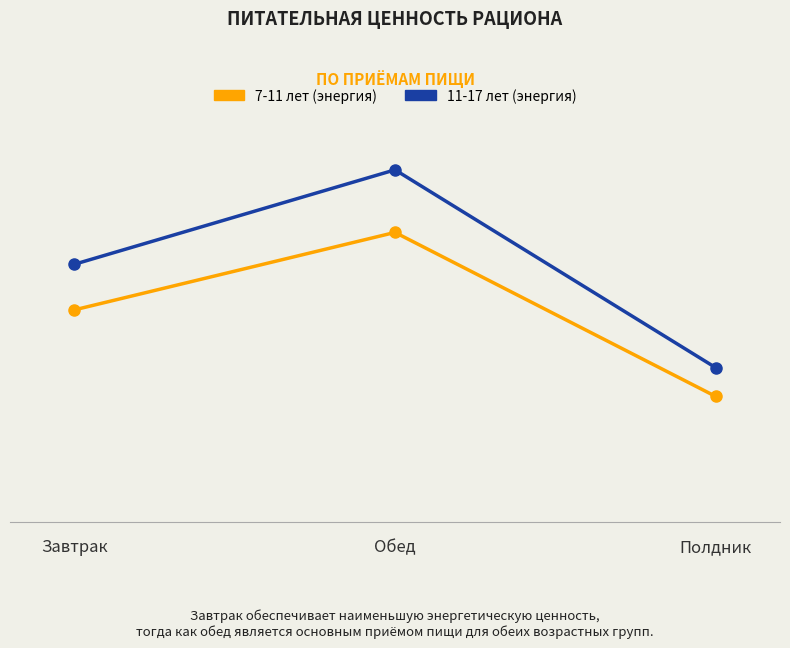

At Обед, list the series in order from smallest to largest.

7-11 лет (энергия), 11-17 лет (энергия)